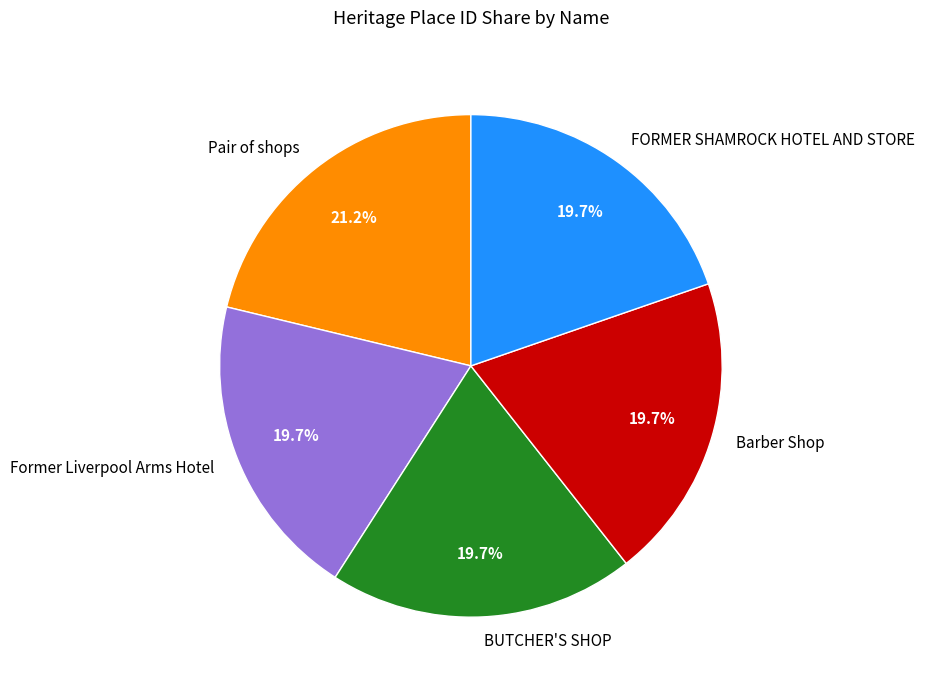

To the nearest percent, what is the combined percentage of Barber Shop and FORMER SHAMROCK HOTEL AND STORE?

39%